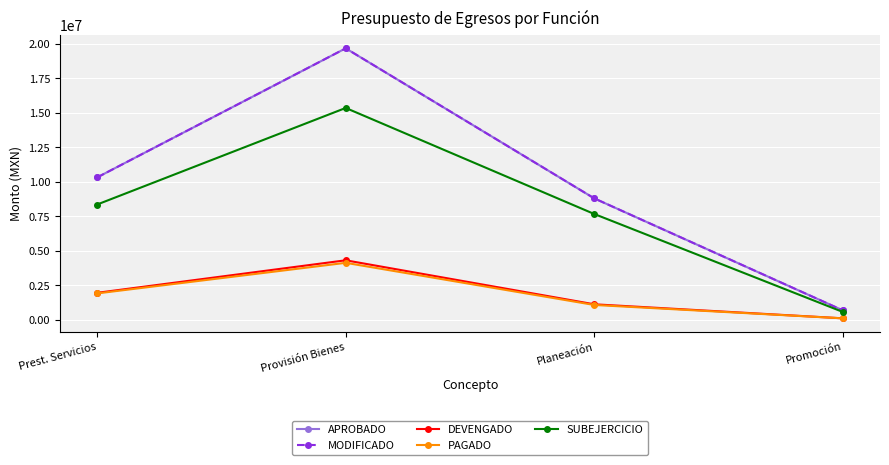

Is this an area chart (filled region under the line)?

No